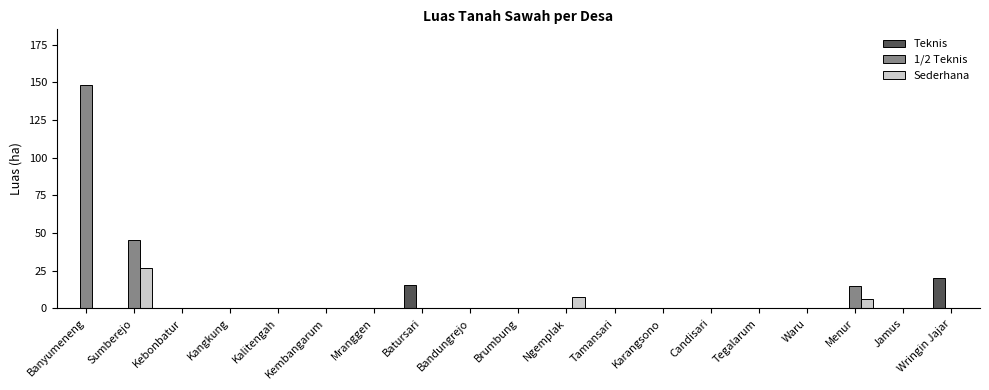

The Teknis series shows -12.5 at Bandungrejo. True or false?

False